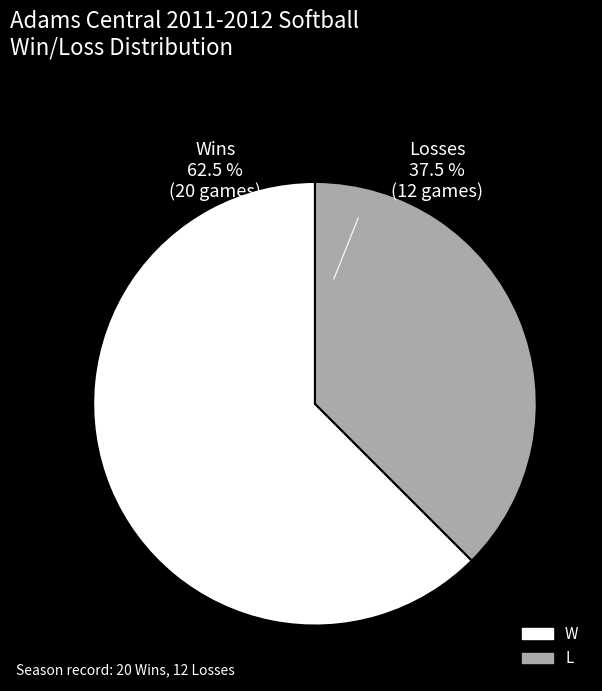

Which has a higher value, W or L?

W